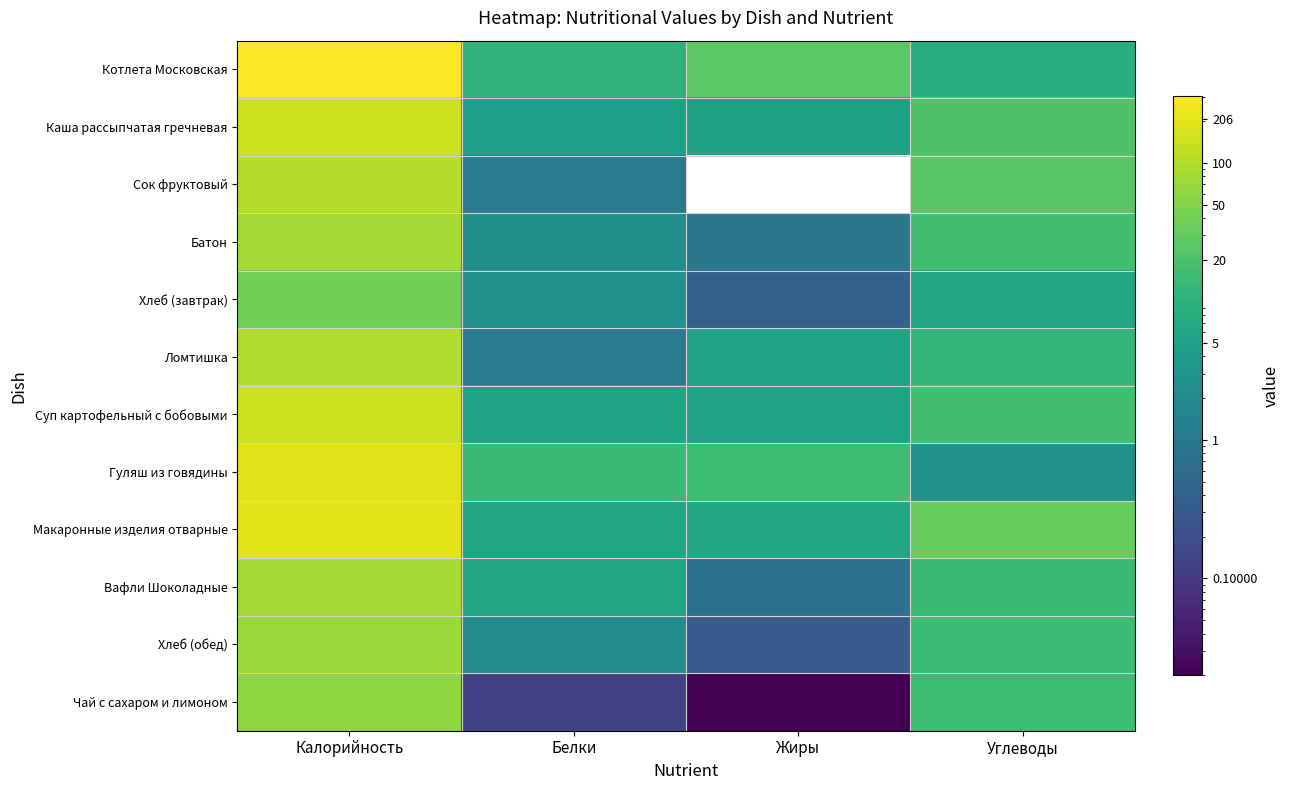

What is the difference between the highest and lowest values at Жиры?

25.4